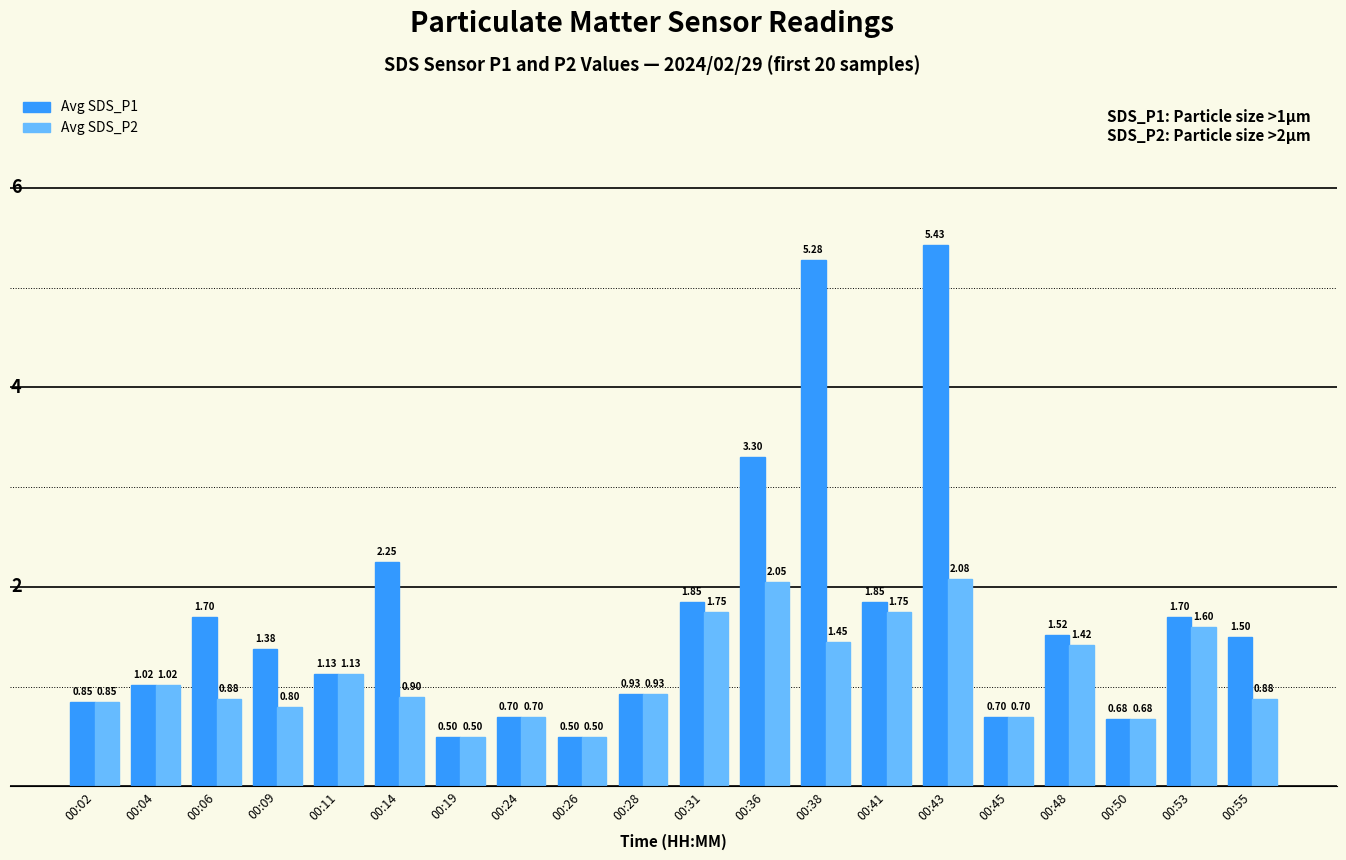

What is the difference between the highest and lowest values at 00:06?

0.8